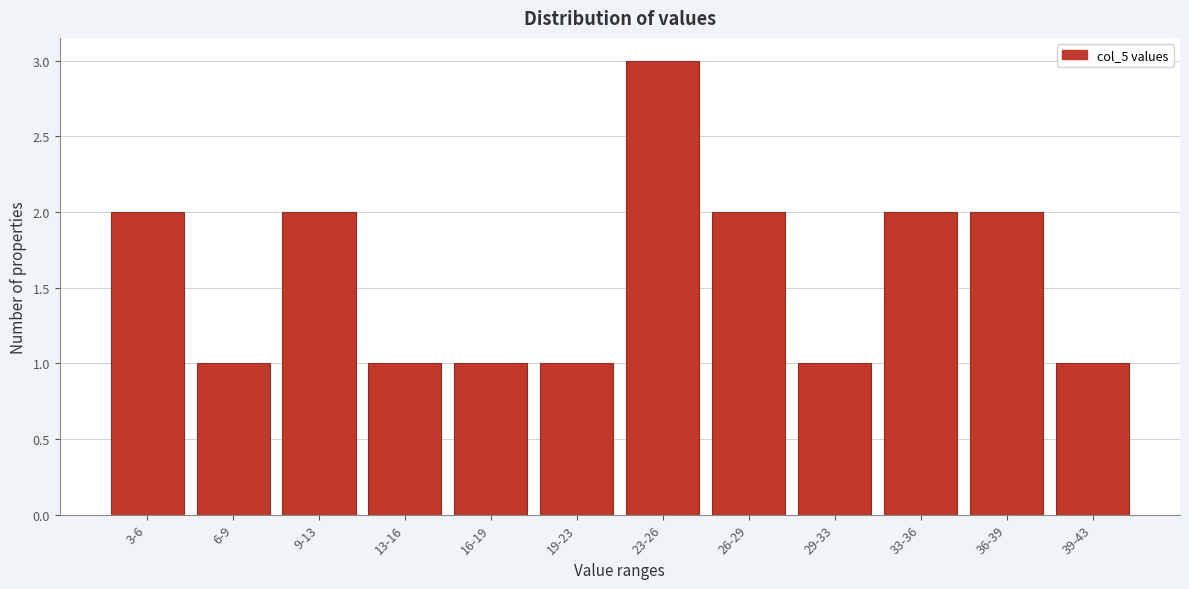

Reading left to right, extract all data points from this chart.

2	1	2	1	1	1	3	2	1	2	2	1